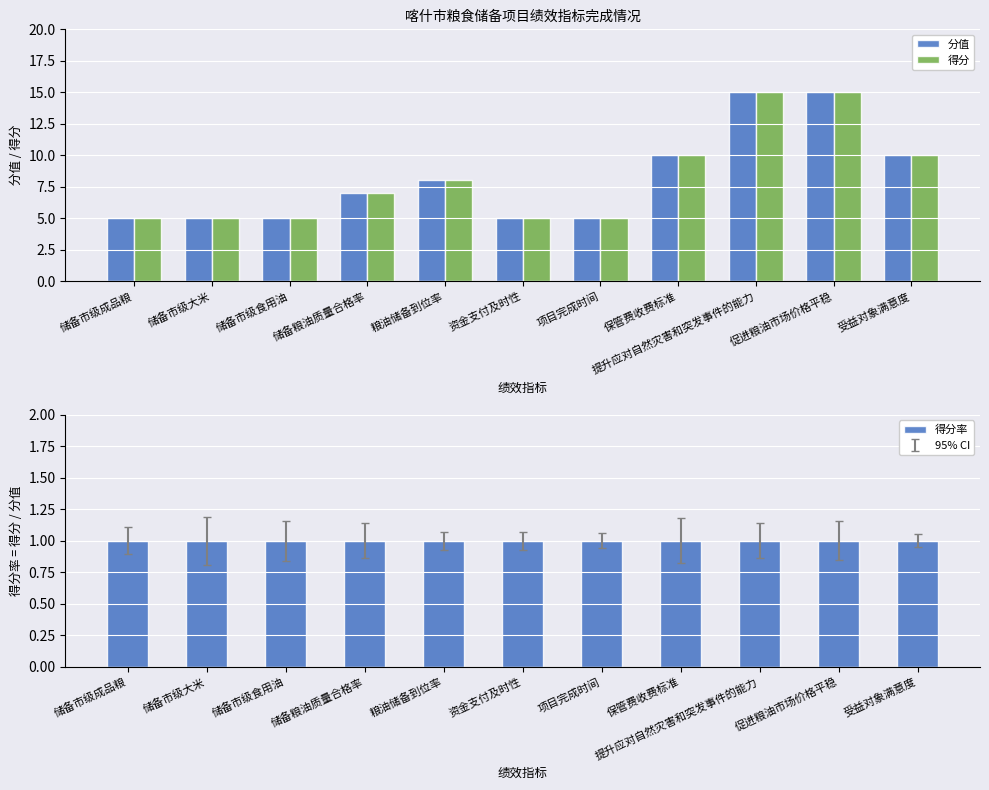

Which series has the widest spread of values?

分值